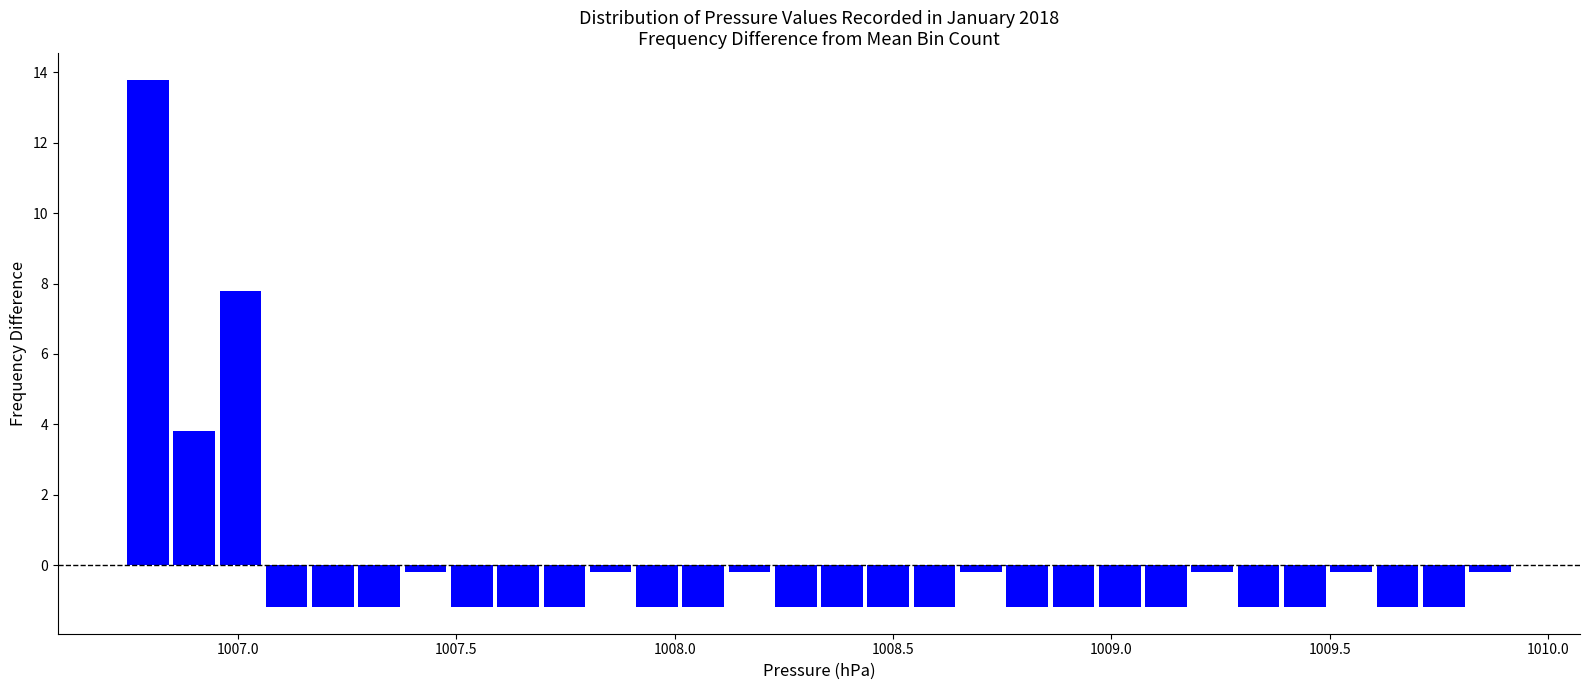

Around what value on the x-axis is the tallest bar? Give the approximate position of its centre, as read against the axis.

1006.80